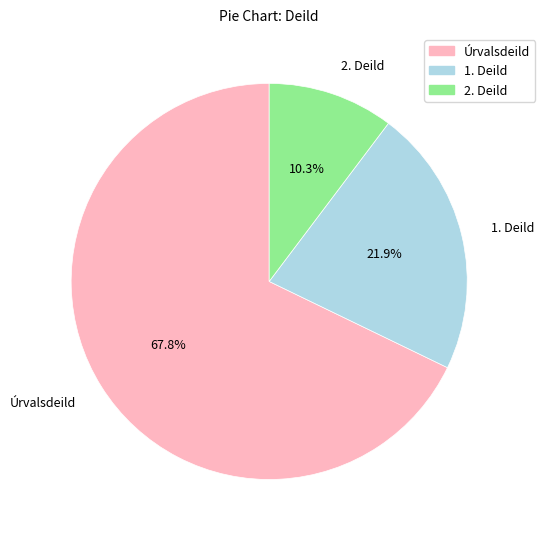

Rank the categories by value from highest to lowest.

Úrvalsdeild, 1. Deild, 2. Deild